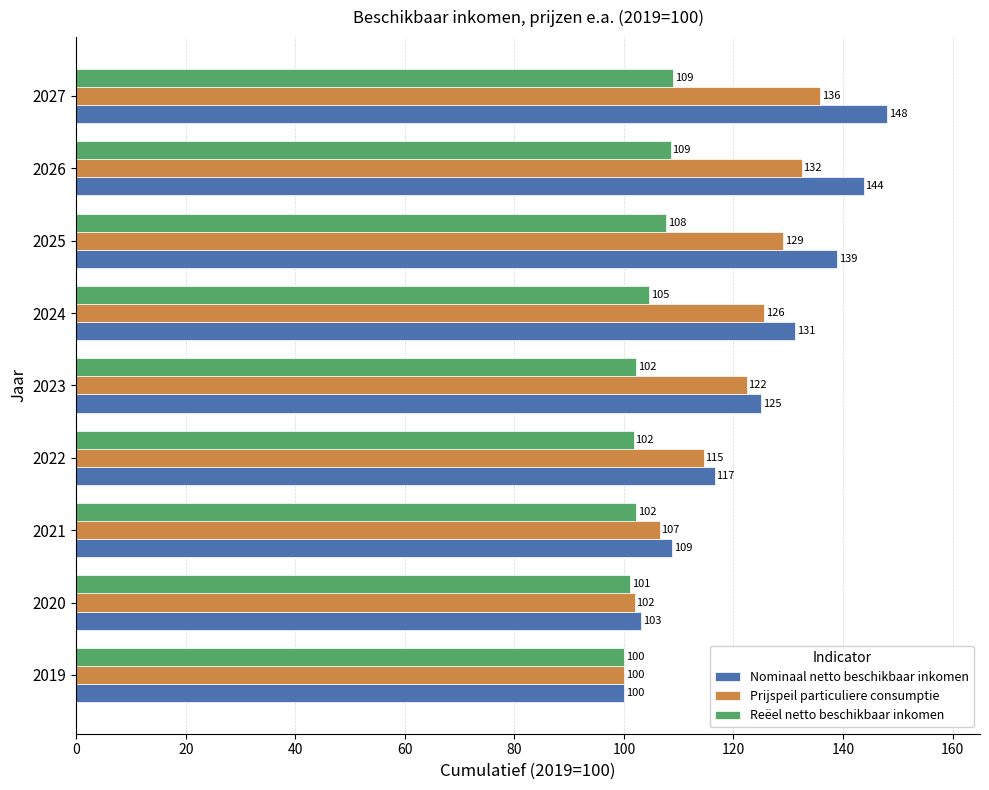

Which series changed the most between 2019 and 2025?

Nominaal netto beschikbaar inkomen